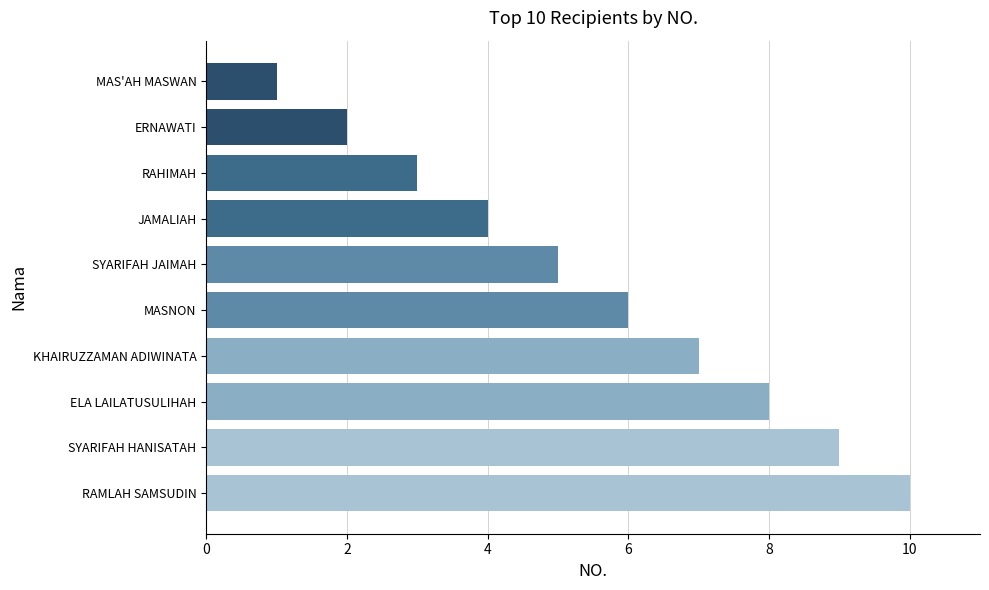

What position from the bottom is RAMLAH SAMSUDIN?

1